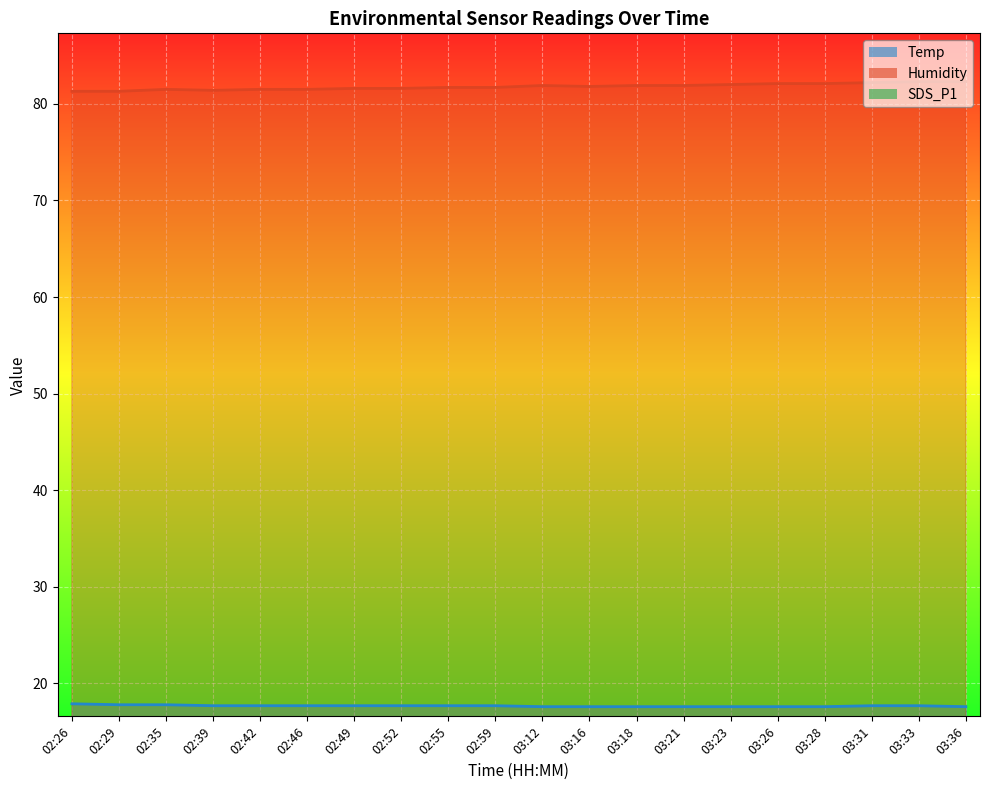

True or false: SDS_P1 and Humidity intersect in this chart.

False